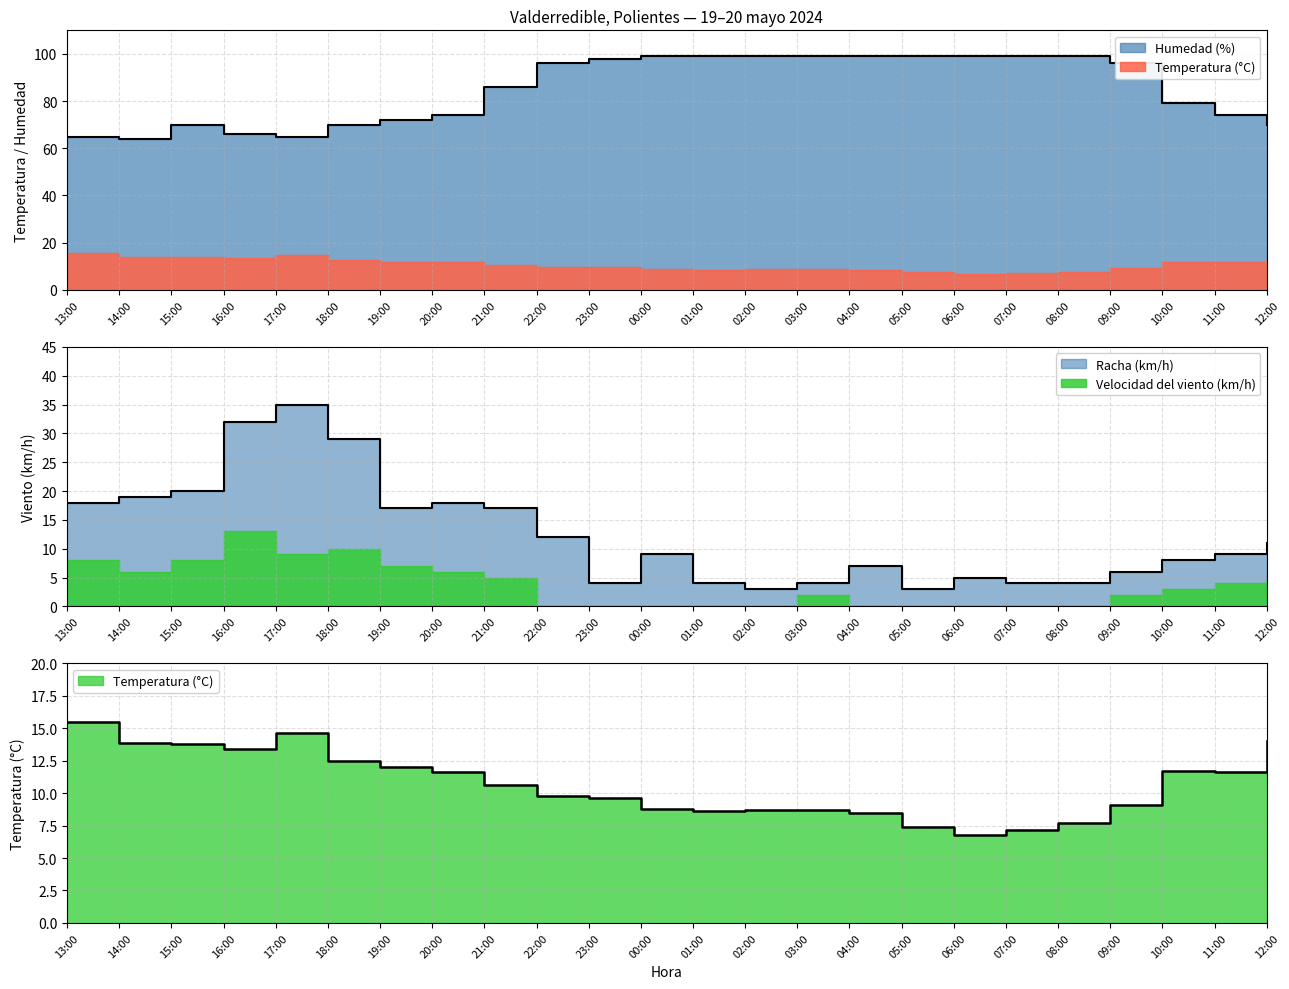

Where is Temperatura (°C) nearest to the value 11?

21:00